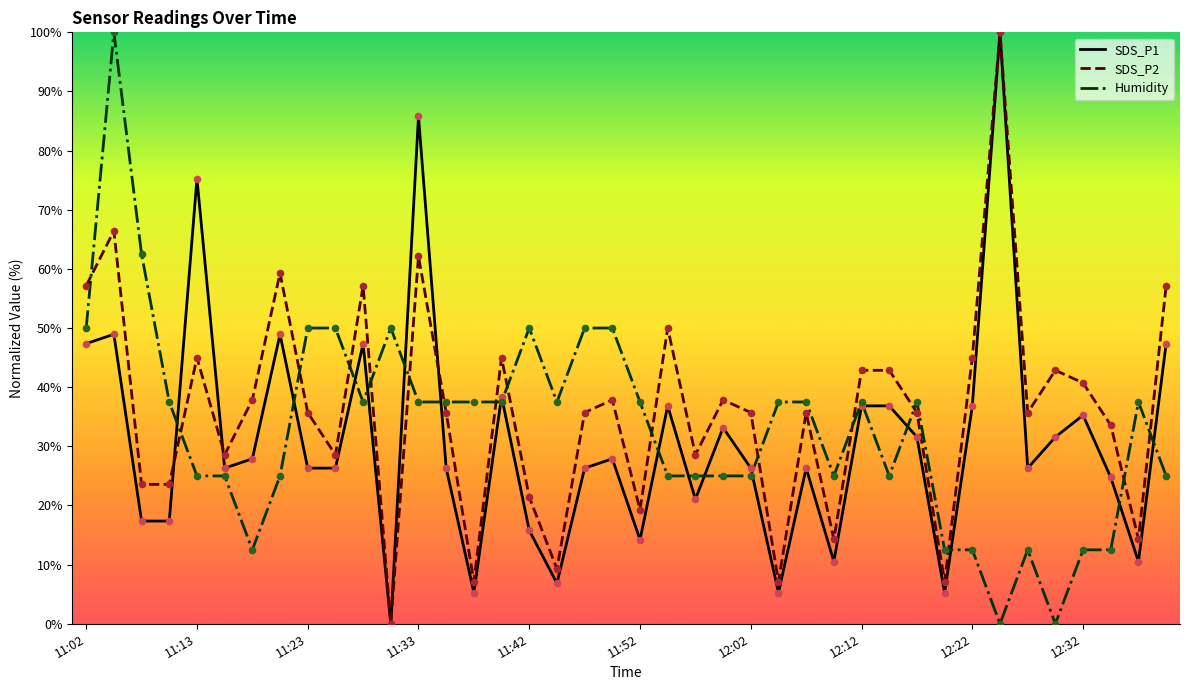

What are all the series names shown in the legend?

SDS_P1, SDS_P2, Humidity